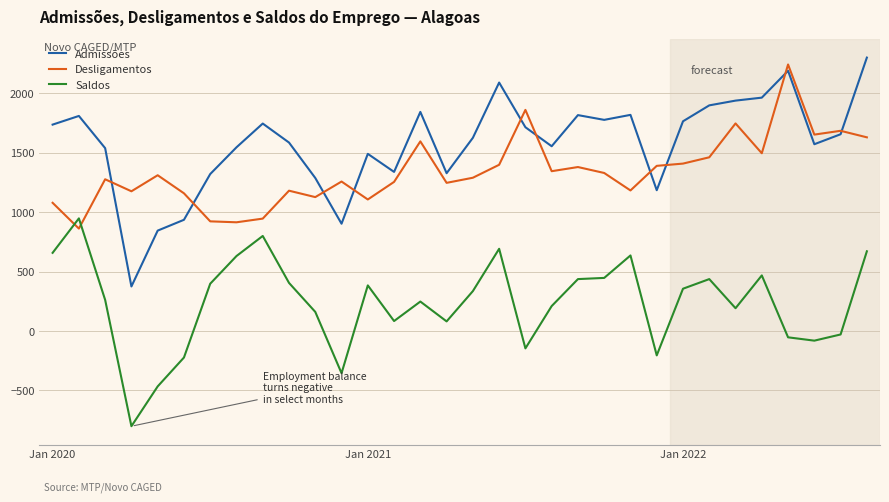

Which series has the largest range (max minus min)?

Admissões